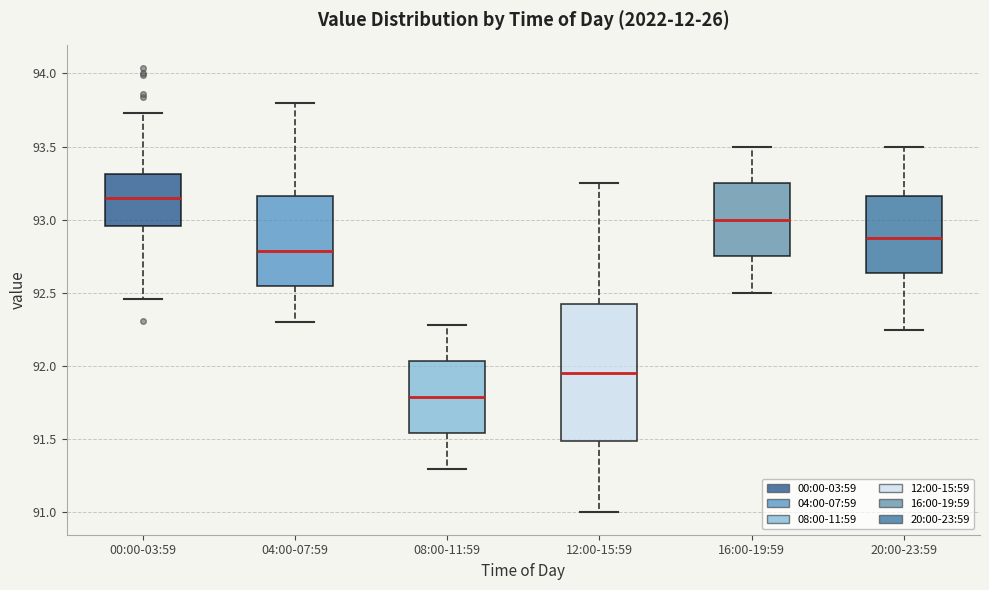

Which box's median line is the lowest?

08:00-11:59